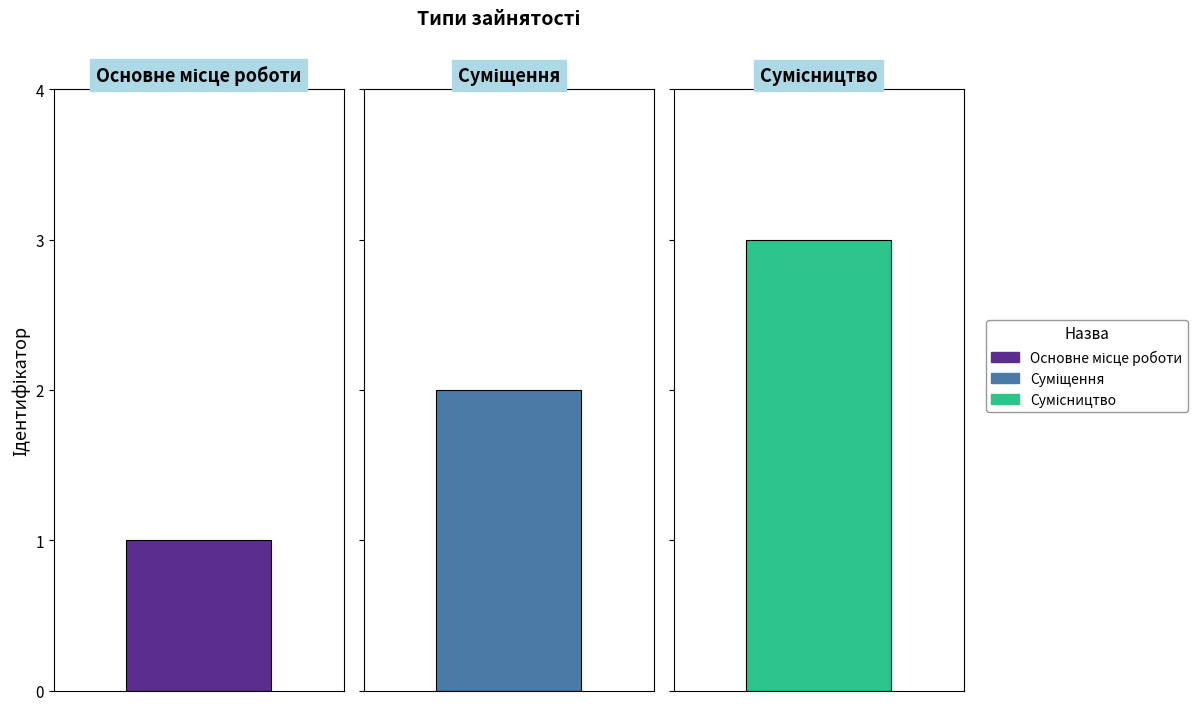

What is the label of the 1st bar from the right?

Сумісництво